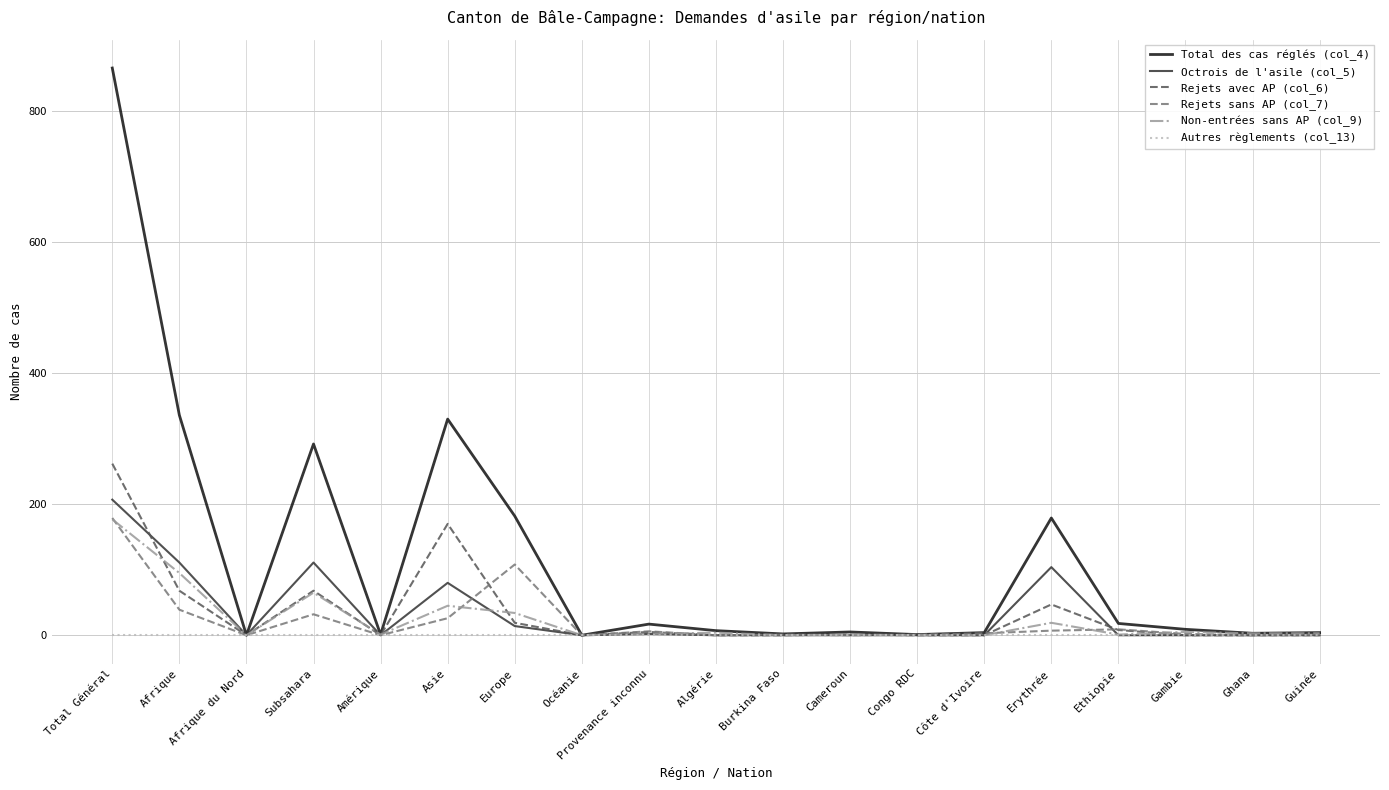

Which series has the largest total across all categories?

Total des cas réglés (col_4)